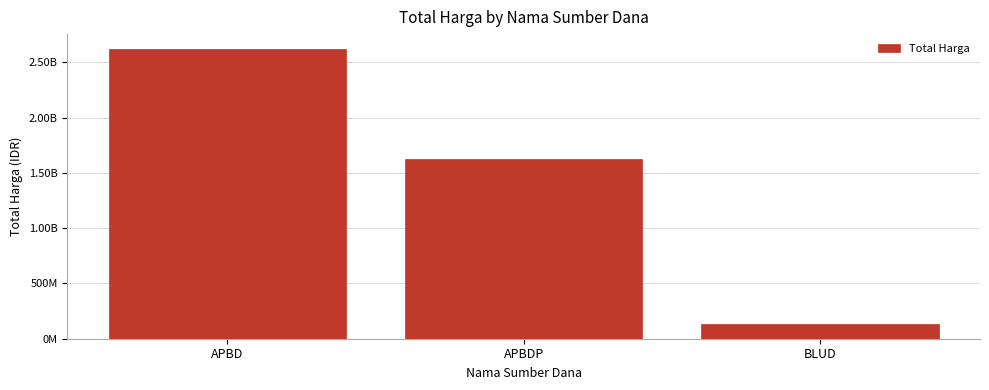

True or false: the data shows 2625013037 at APBDP.

False